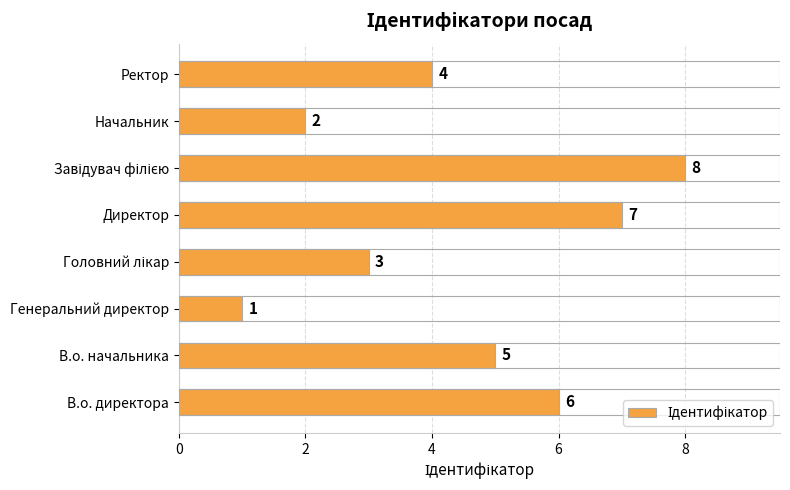

What is the difference between the maximum and minimum values?

7